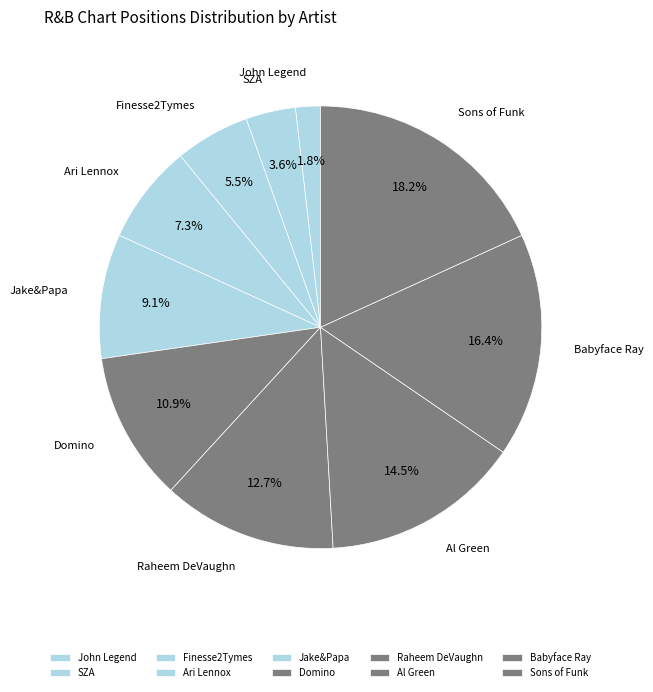

True or false: John Legend accounts for 2% of the total.

True